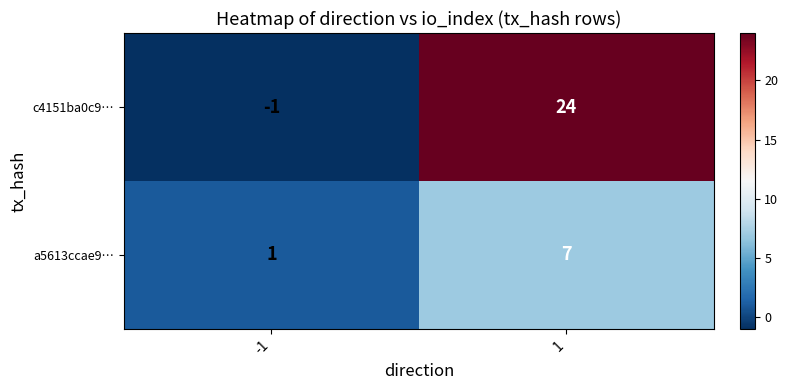

List the series in order of their peak value, lowest first.

a5613ccae9…, c4151ba0c9…